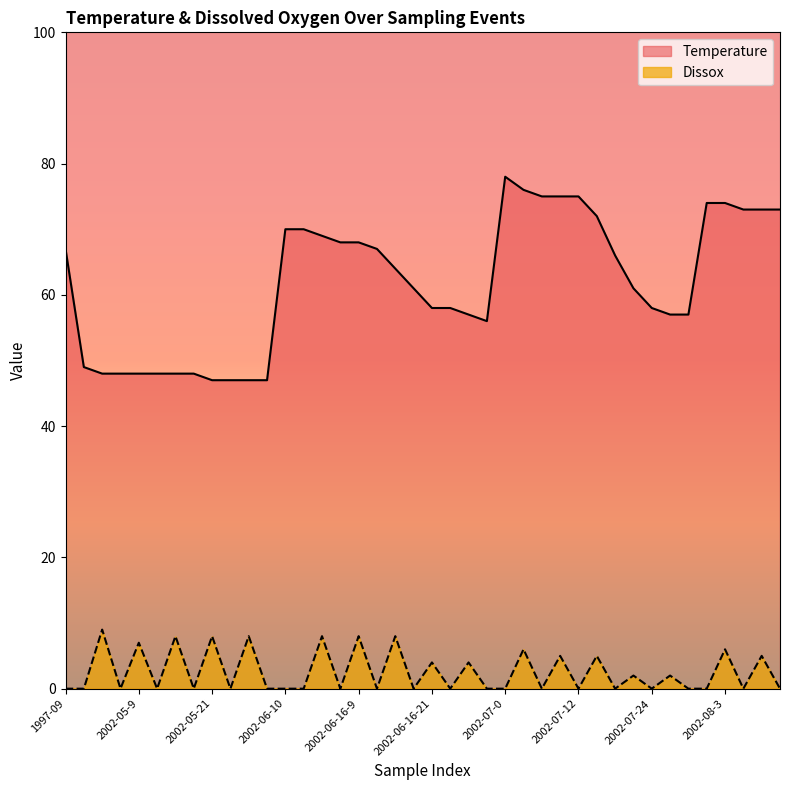

True or false: Dissox and Temperature cross at least once.

False